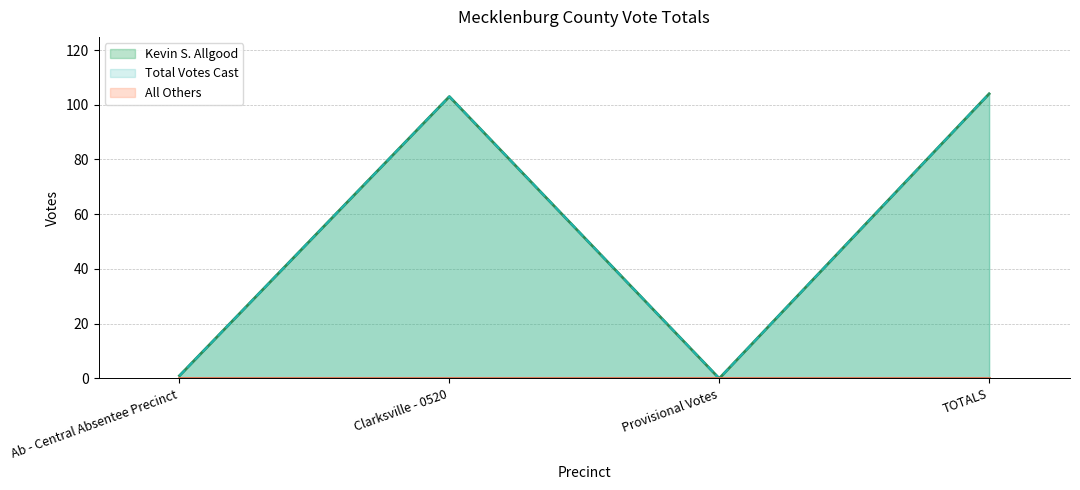

How many lines are shown in the chart?

3